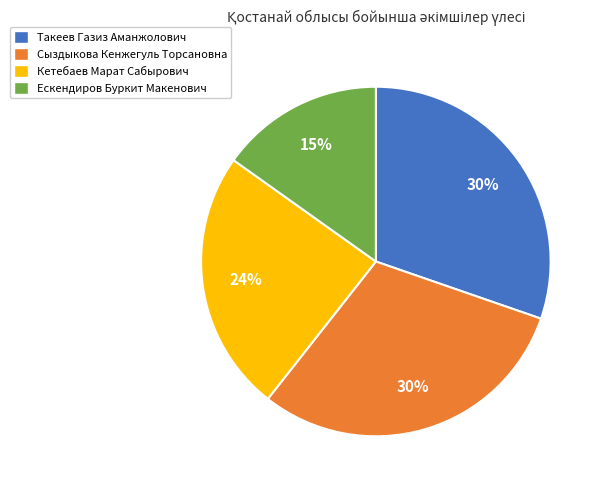

To the nearest percent, what is the difference between the largest and smallest slice percentages?

15%